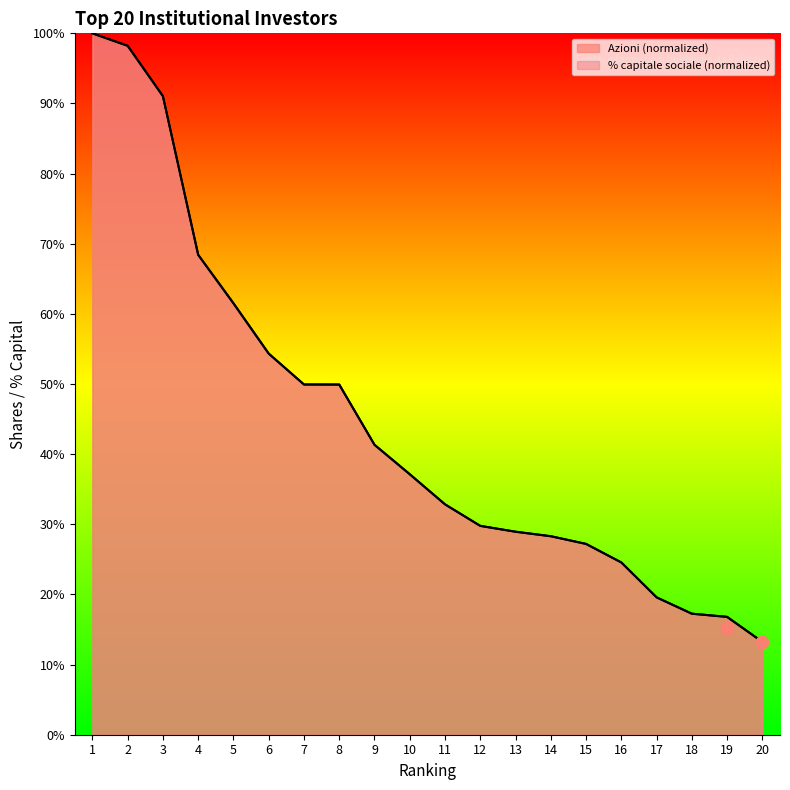

Which series has the largest total across all categories?

Azioni